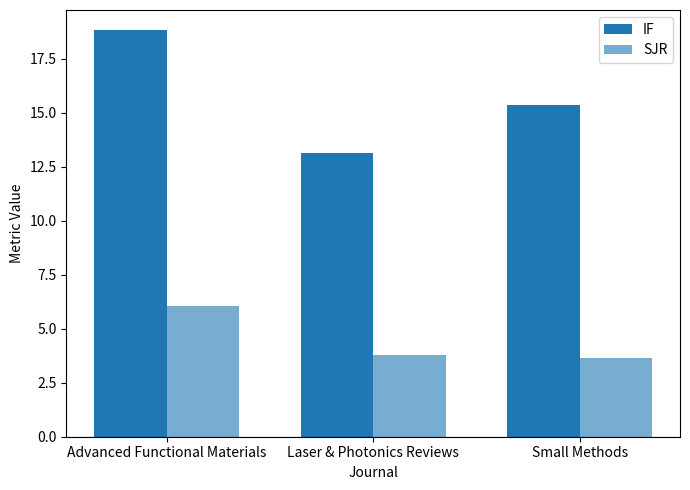

Rank the series by their average value, from highest to lowest.

IF, SJR